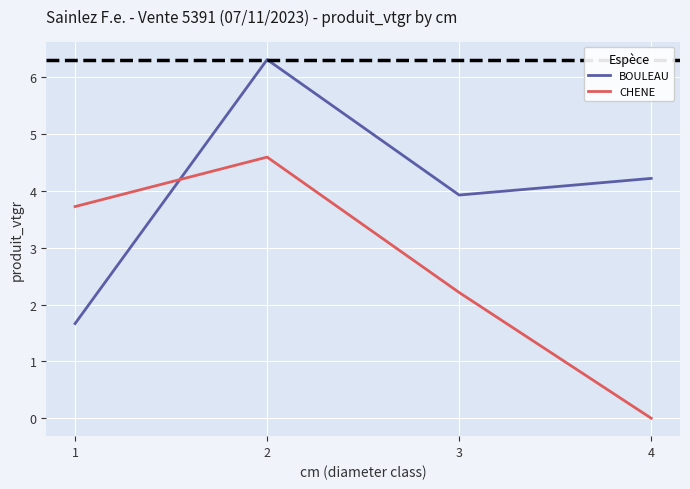

Reading left to right, what are all the values shown in this chart?

BOULEAU: 1.7	6.3	3.9	4.2
CHENE: 3.7	4.6	2.2	0.0